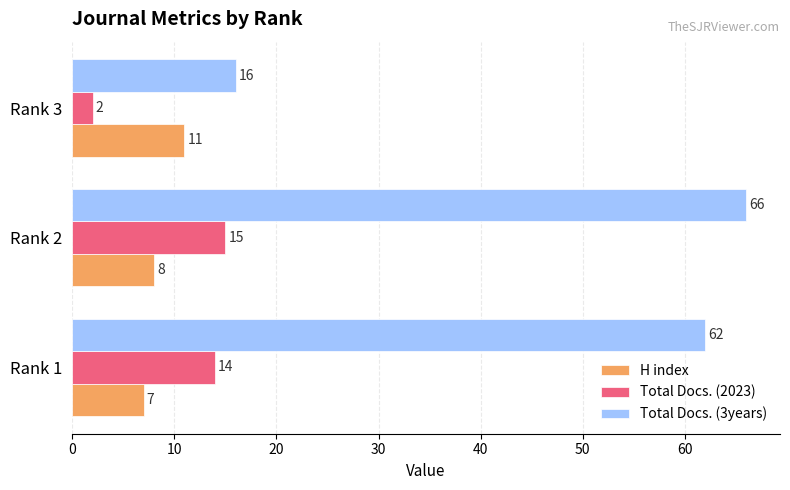

What is the minimum value for Total Docs. (2023)?

2